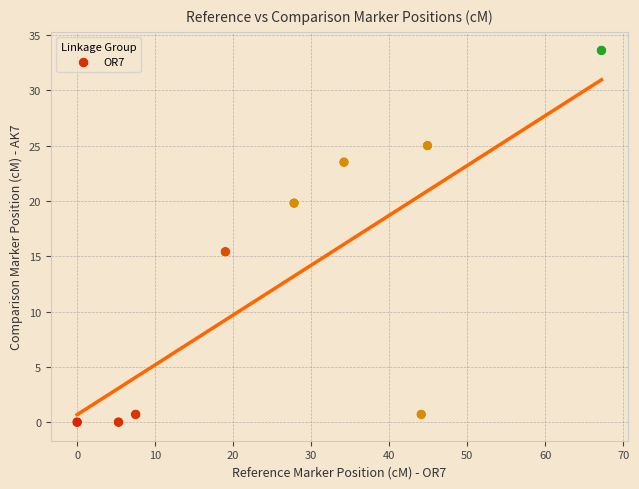

What is the average X value?

27.8